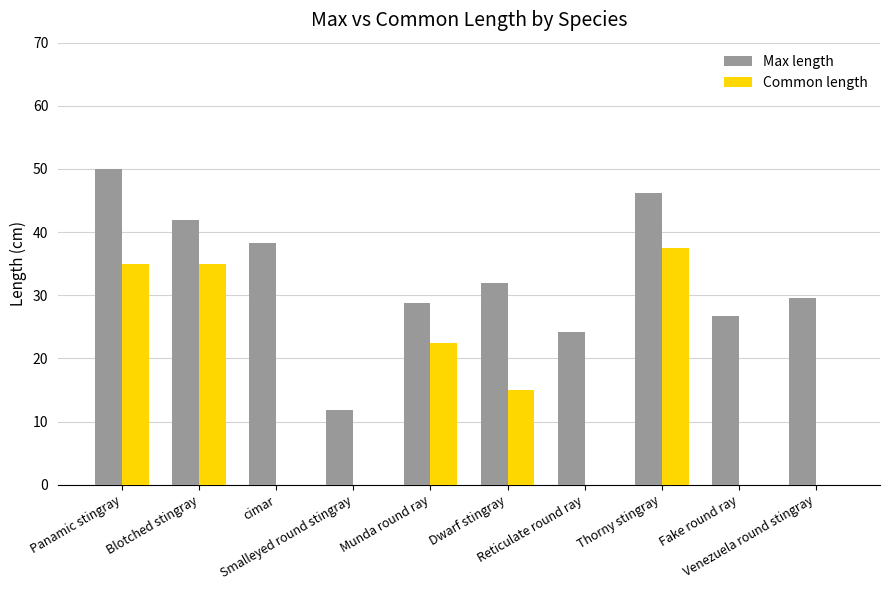

Reading left to right, list all the values displayed in this chart.

Max length: Panamic stingray=50.0	Blotched stingray=41.9	cimar=38.2	Smalleyed round stingray=11.8	Munda round ray=28.8	Dwarf stingray=32.0	Reticulate round ray=24.1	Thorny stingray=46.2	Fake round ray=26.7	Venezuela round stingray=29.5
Common length: Panamic stingray=35.0	Blotched stingray=35.0	cimar=0.0	Smalleyed round stingray=0.0	Munda round ray=22.5	Dwarf stingray=15.0	Reticulate round ray=0.0	Thorny stingray=37.5	Fake round ray=0.0	Venezuela round stingray=0.0